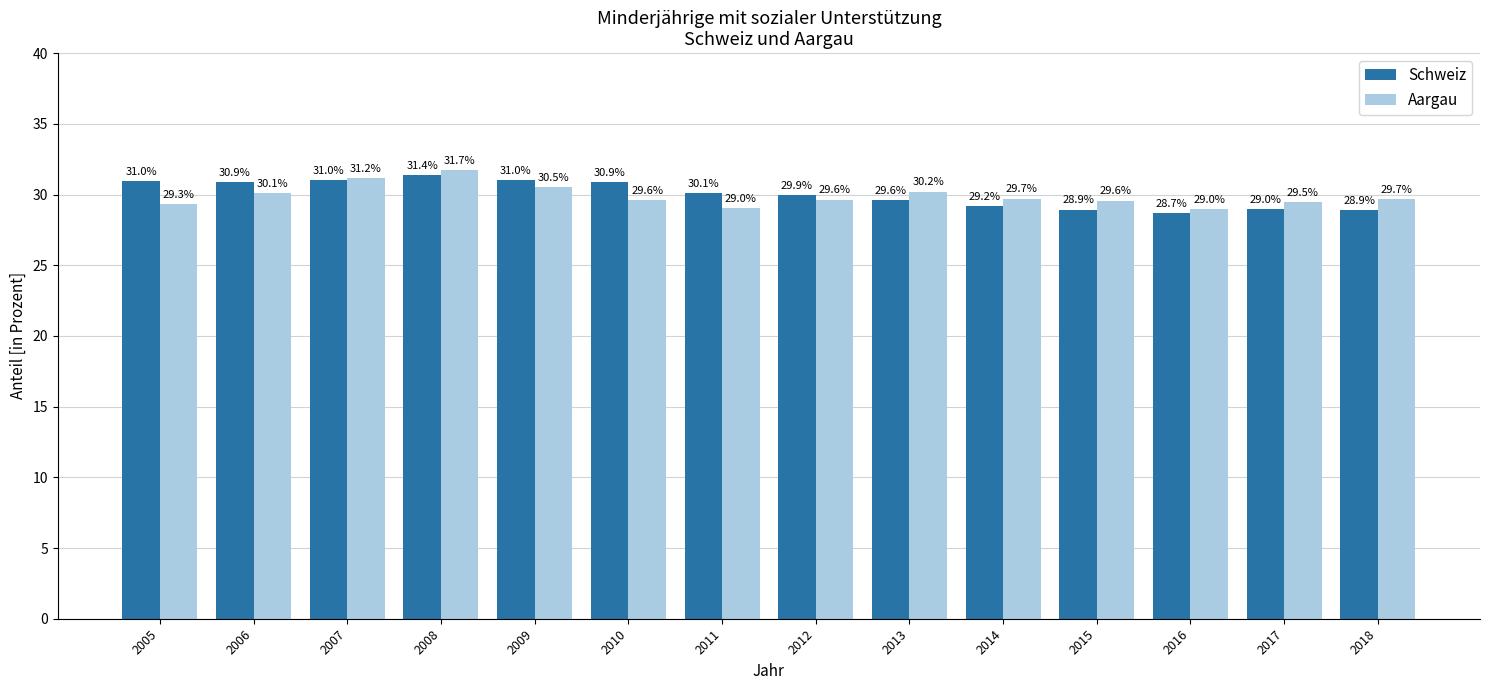

What is the difference between the Aargau values at 2017 and 2009?

1.0